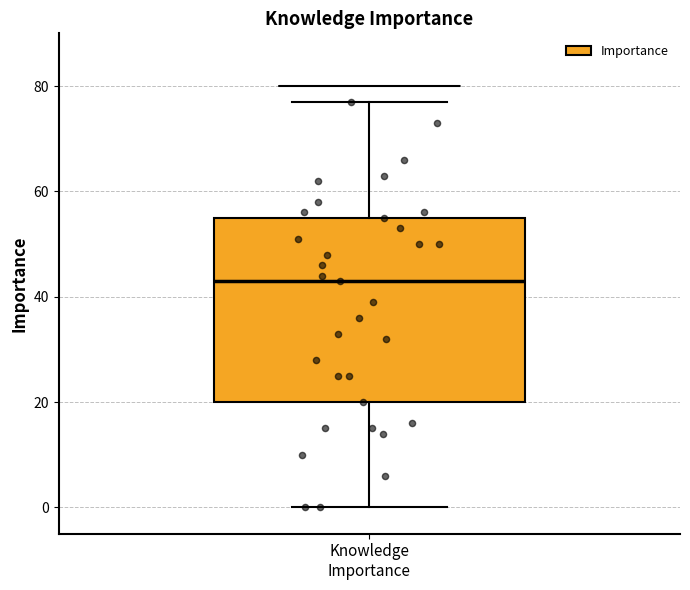

Where does the lower whisker of the box for Knowledge Importance end on the y-axis? The values are not printed on the chart, so give them approximately, as read against the axis.

0